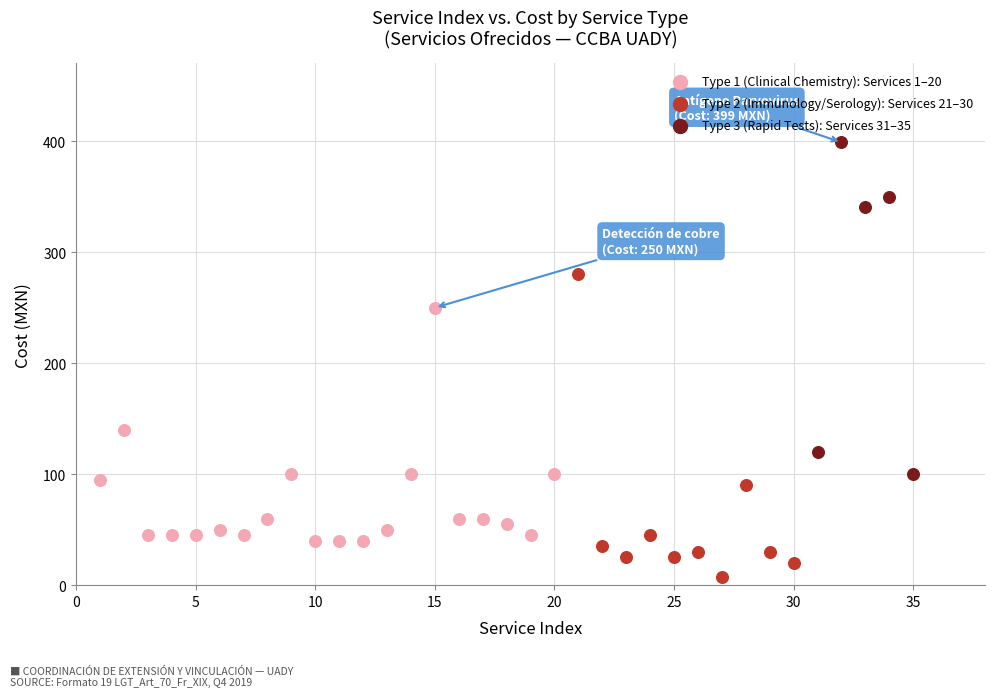

Which series contains the highest Y value?

Type 3 (Rapid Tests): Services 31–35